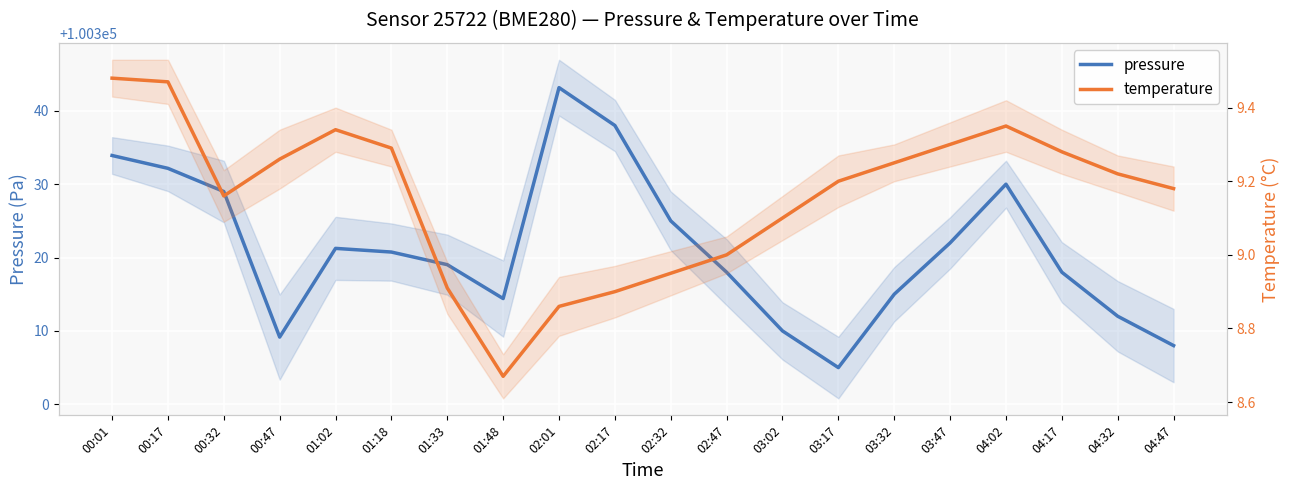

True or false: temperature has more than 0 points higher than both neighbors.

True